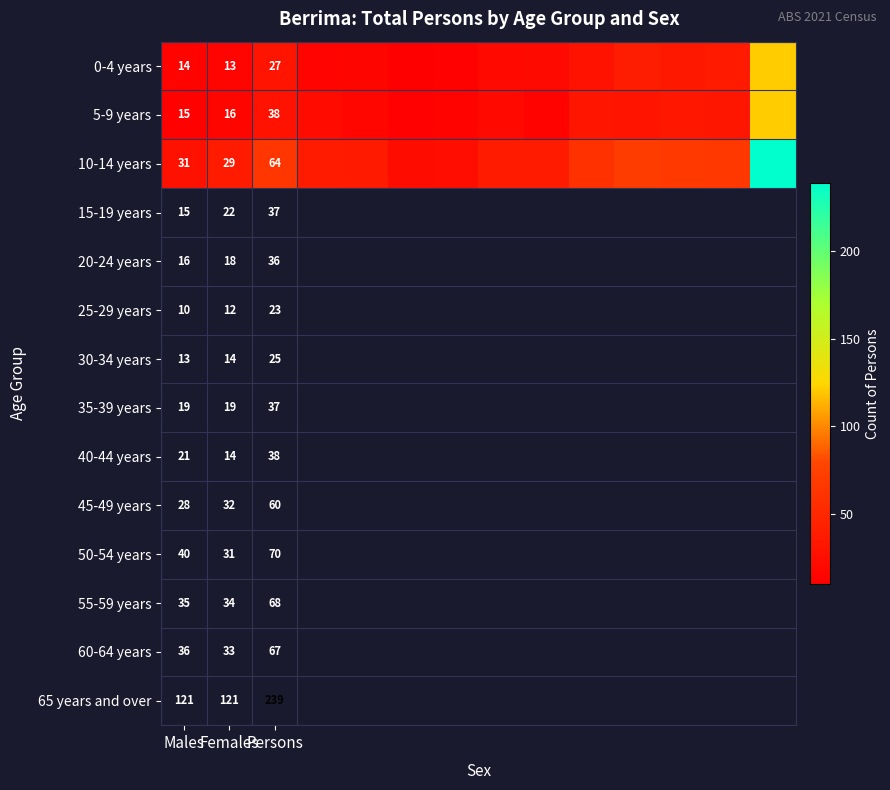

Is it true that 5-9 years equals 62 at Persons?

False